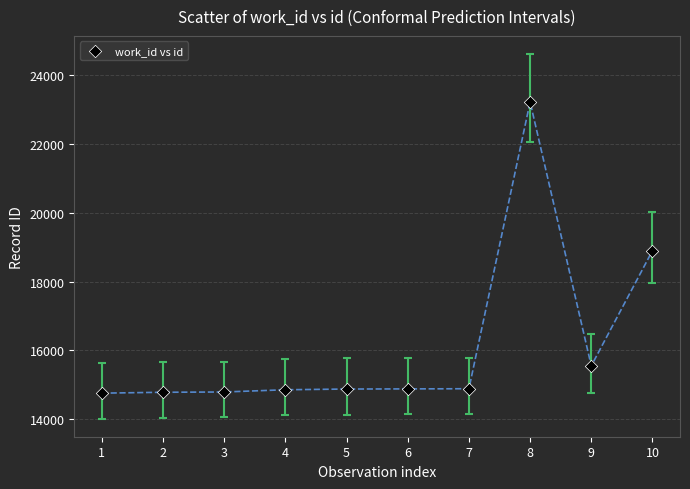

What is the range of Y values (max minus min)?

8474